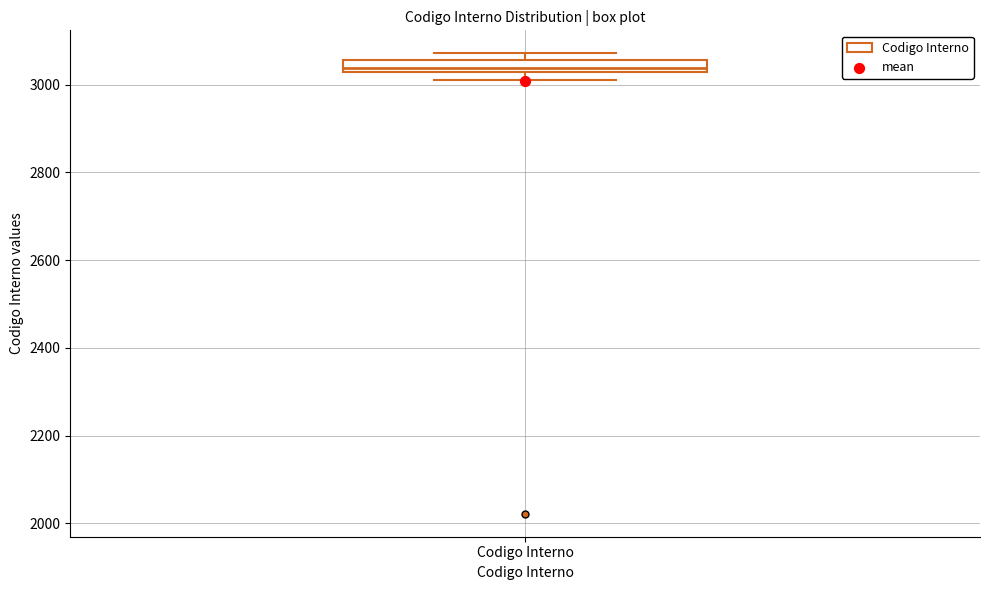

Where is the upper edge of the box for Codigo Interno on the y-axis? The values are not printed on the chart, so give them approximately, as read against the axis.

3060